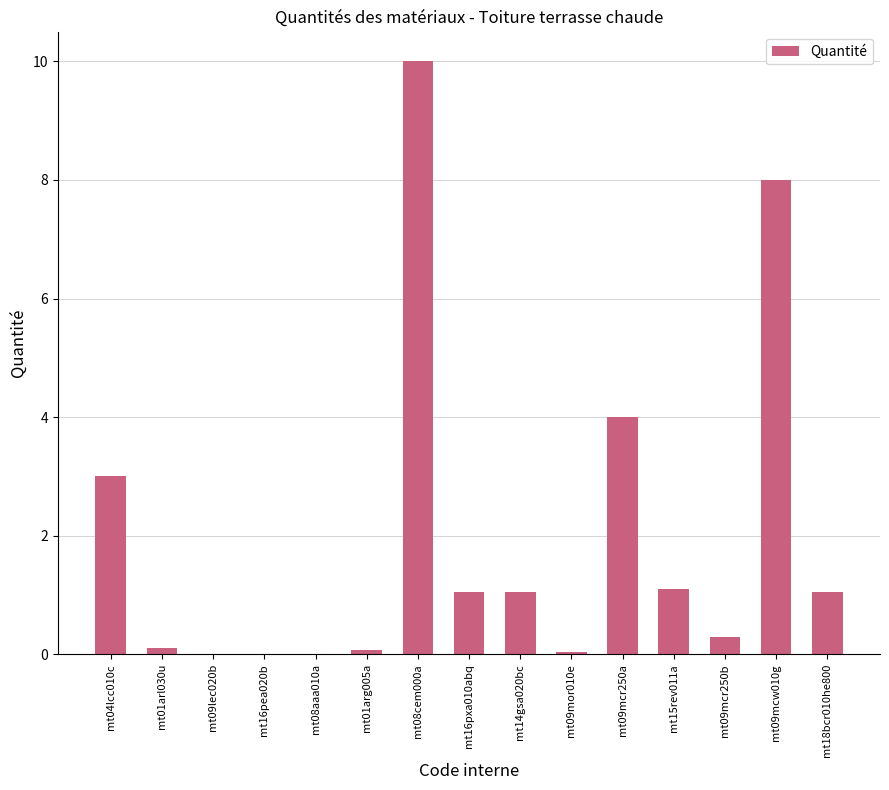

What is the ratio of the value at mt16pxa010abq to the value at mt04lcc010c?

0.4